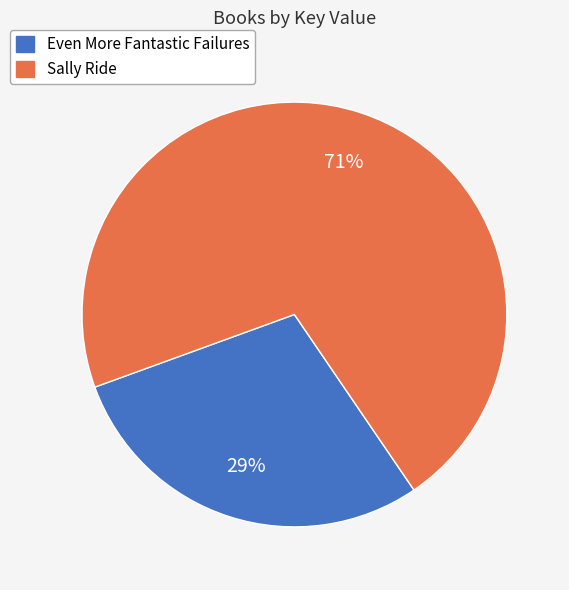

Between Sally Ride and Even More Fantastic Failures, which is larger?

Sally Ride